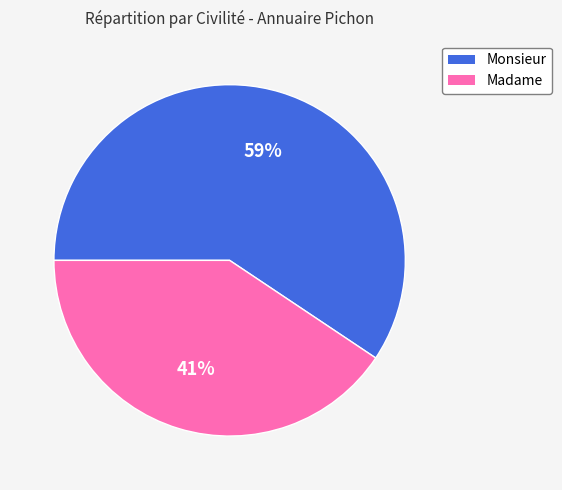

How many slices are in this pie chart?

2